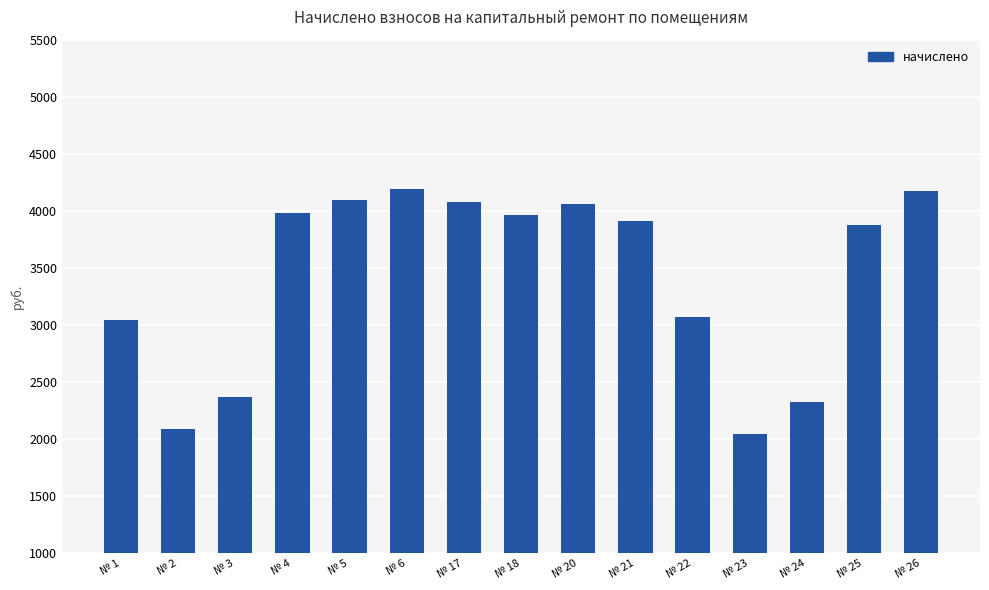

What value does the data have at № 2?

2085.9